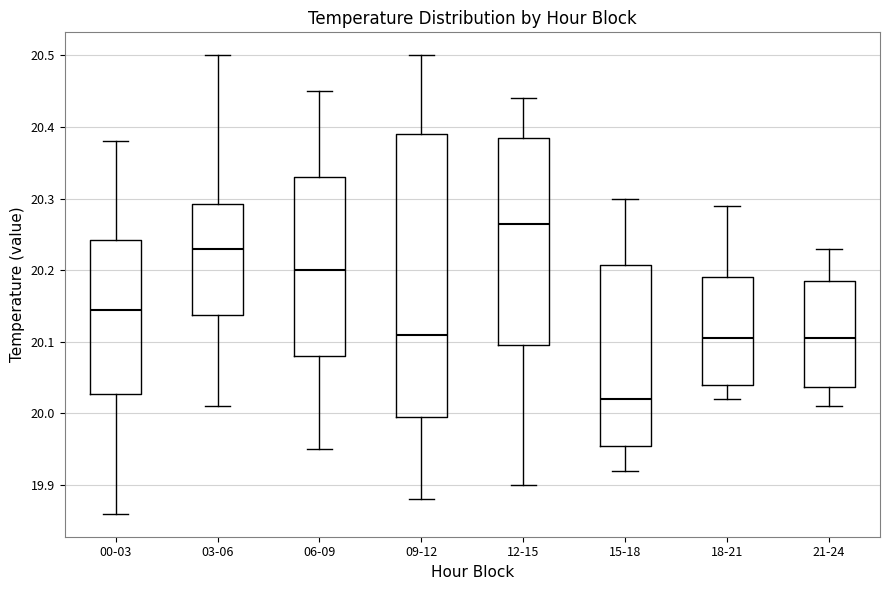

Which box's median line is the highest?

12-15